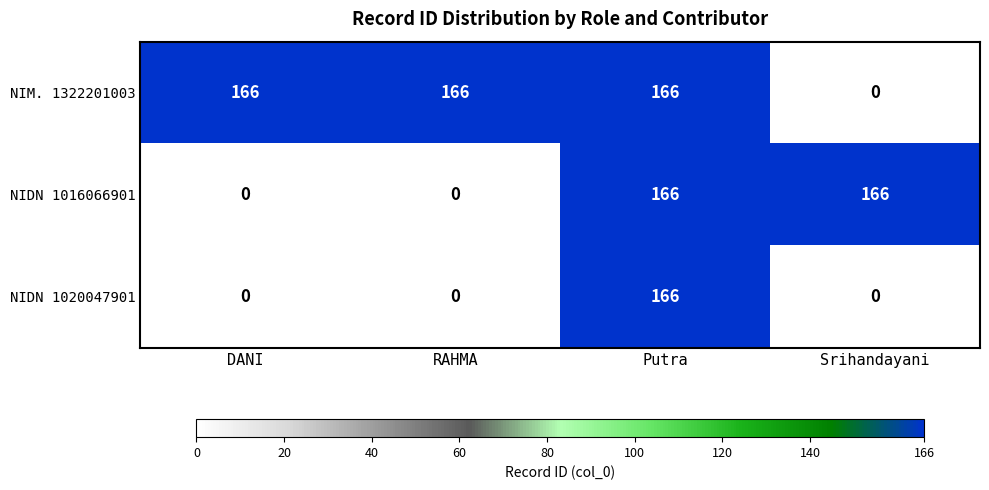

Rank the series by their average value, from lowest to highest.

NIDN 1020047901, NIDN 1016066901, NIM. 1322201003